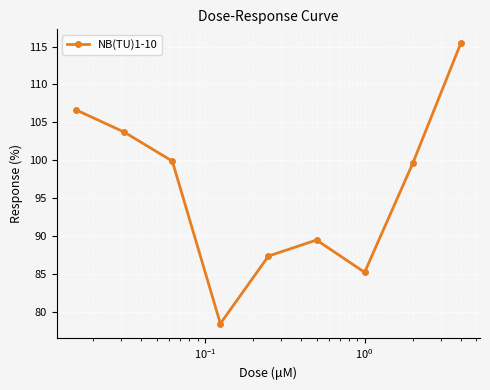

What is the value of the 7th point from the left?

85.2